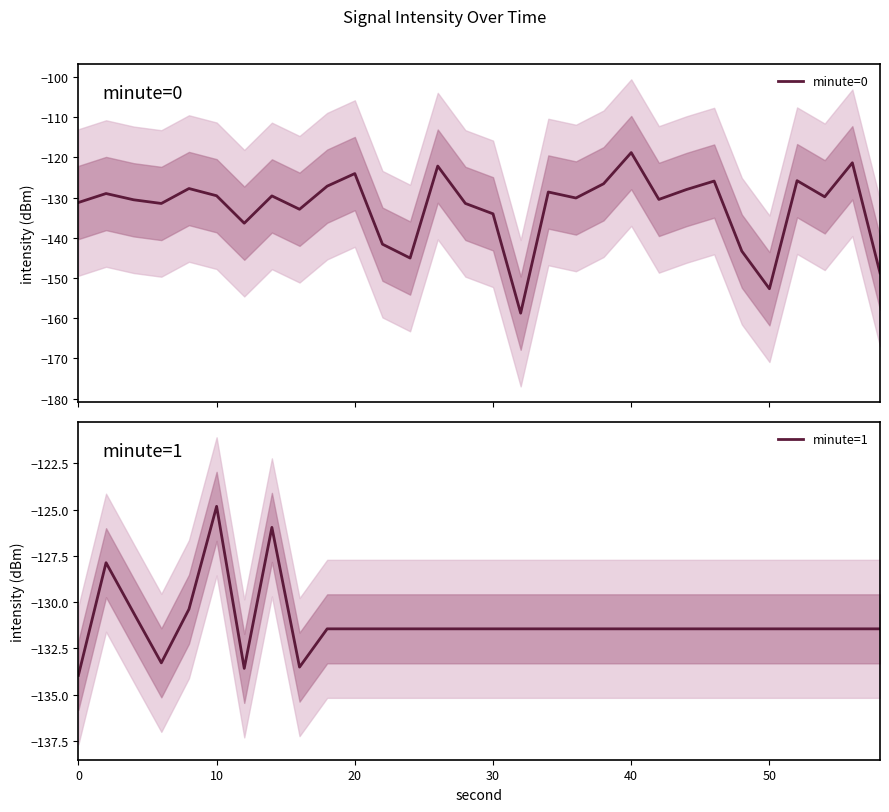

True or false: minute=1 has more than 2 points higher than both neighbors.

True